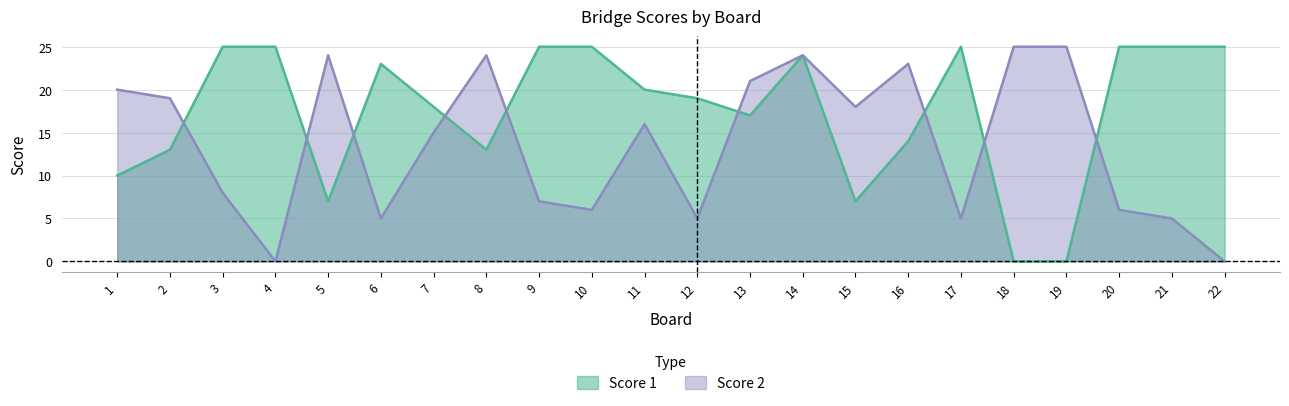

How many values in Score 1 are above zero?

20